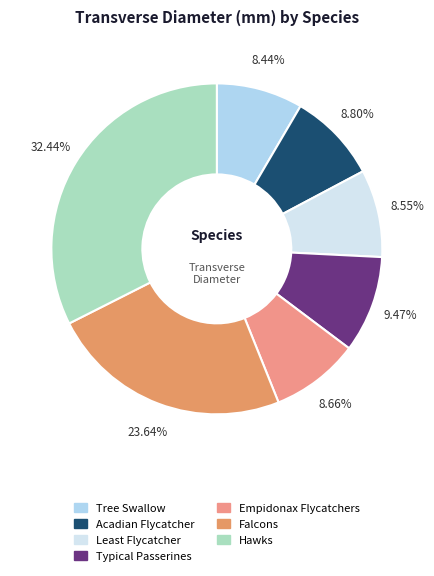

Is Tree Swallow the majority of the pie?

No